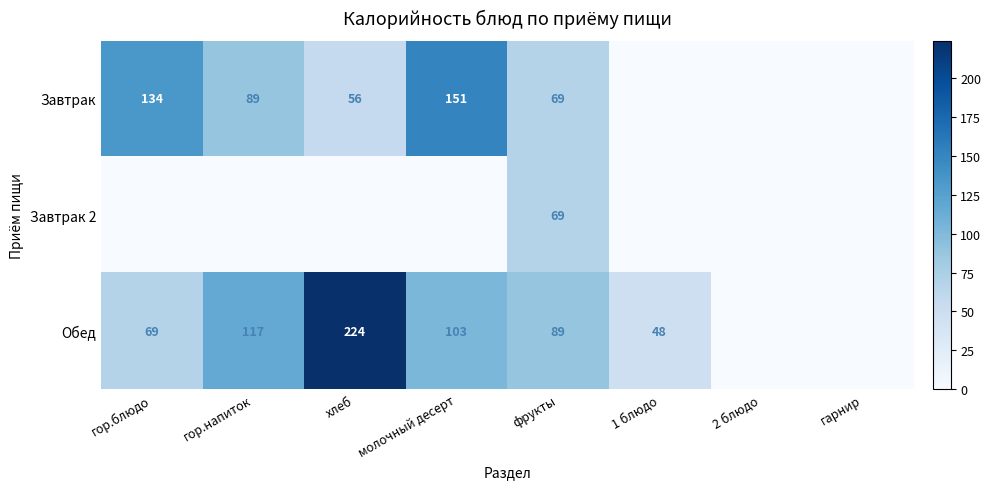

The Завтрак 2 series shows 69 at фрукты. True or false?

True